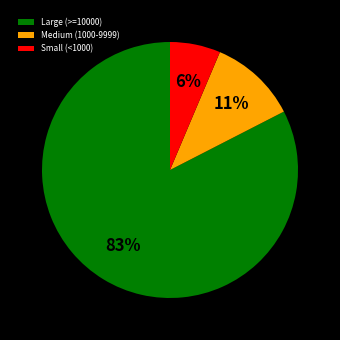

Count the number of slices in the pie.

3